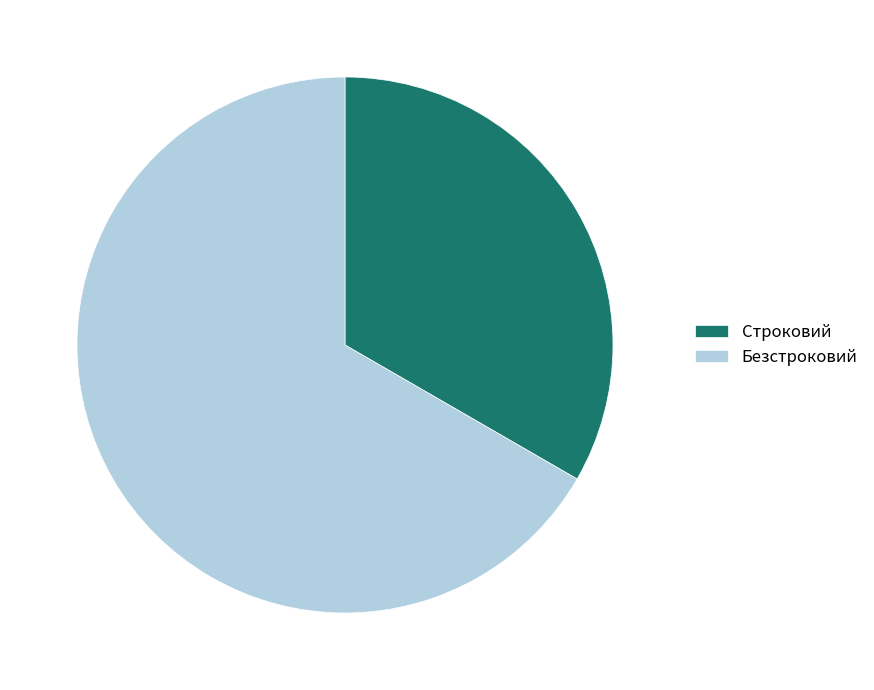

Combined, do Строковий and Безстроковий account for over 50%?

Yes